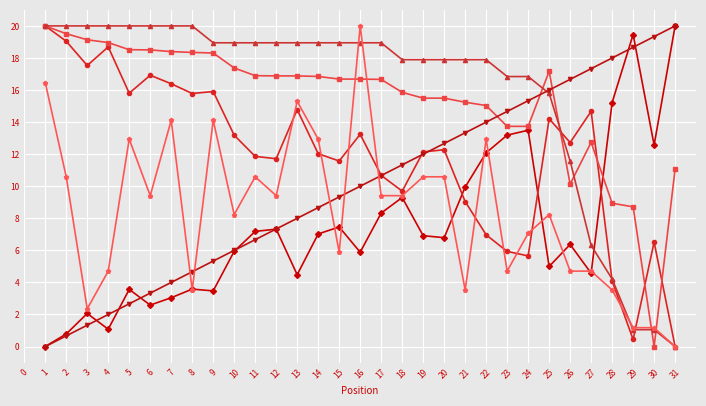

What is the total value across all series at 29?

49.5